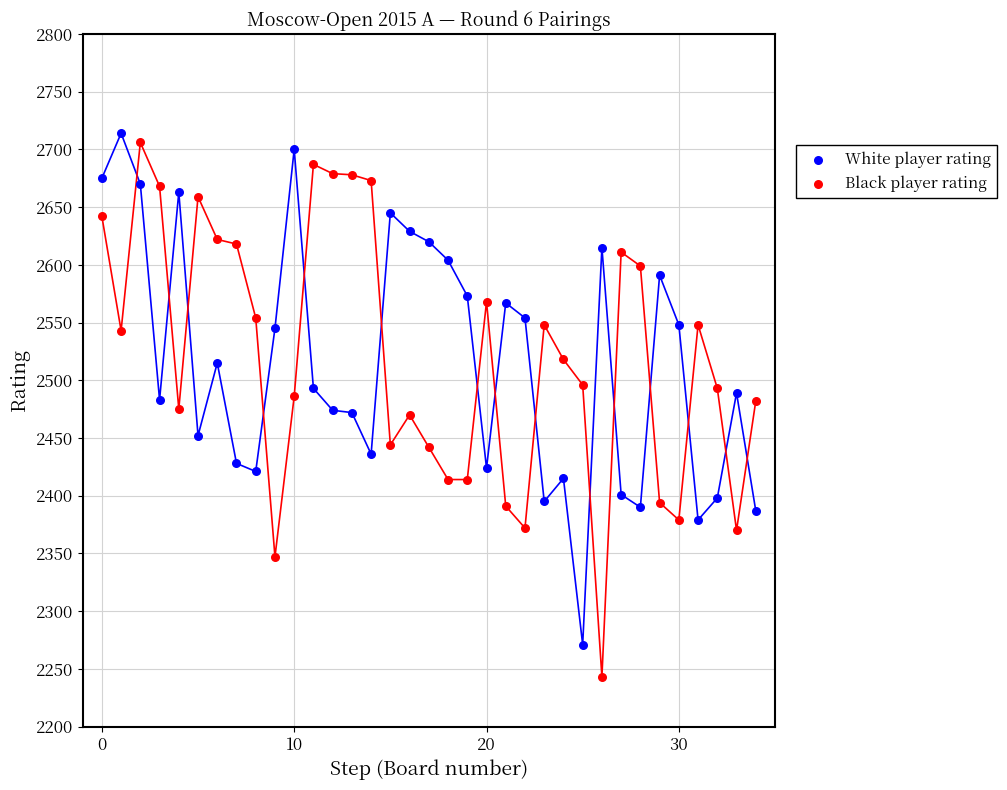

Which series has the widest spread of Y values?

Black player rating